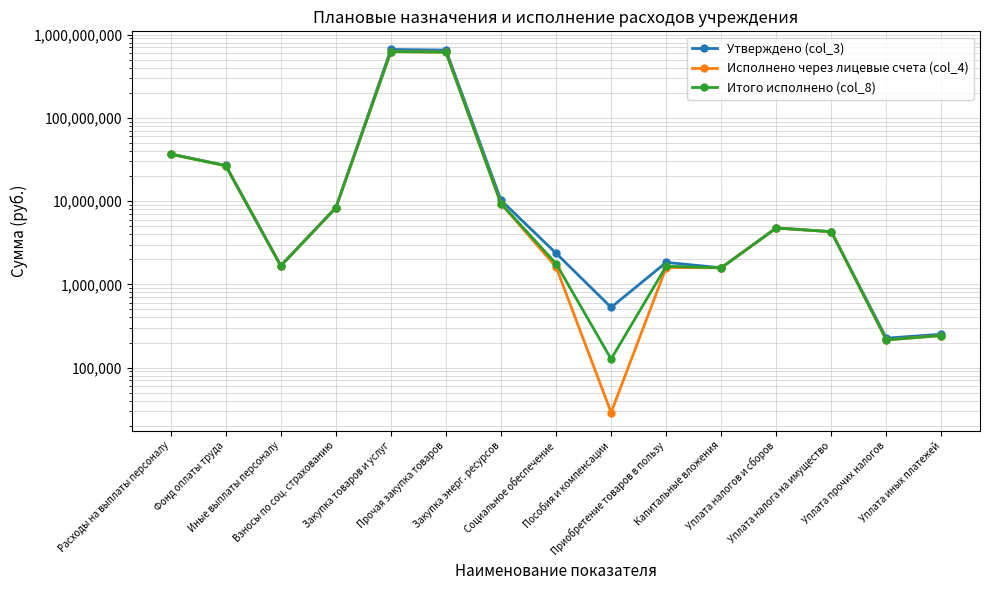

What is the maximum value for Итого исполнено (col_8)?

624337408.2